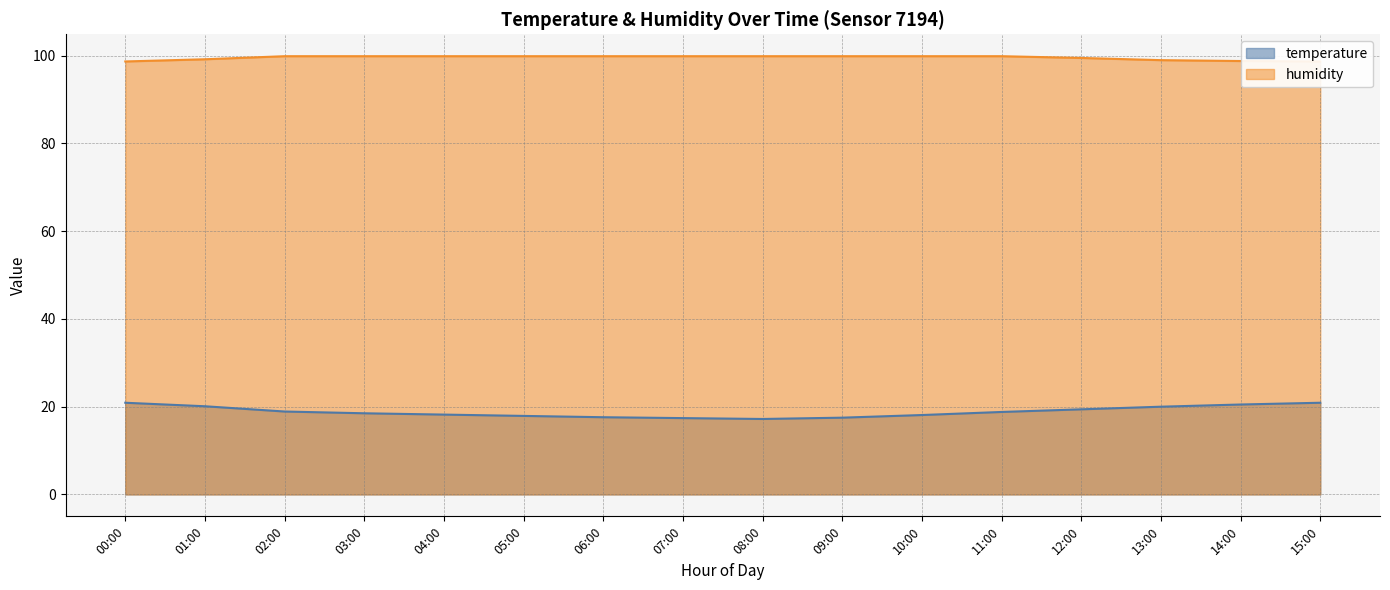

Reading left to right, list all the values displayed in this chart.

temperature: 20.9	20.1	18.9	18.5	18.2	17.9	17.6	17.4	17.2	17.5	18.1	18.8	19.4	20.0	20.5	20.9
humidity: 98.7	99.2	99.9	99.9	99.9	99.9	99.9	99.9	99.9	99.9	99.9	99.9	99.5	99.0	98.8	98.7